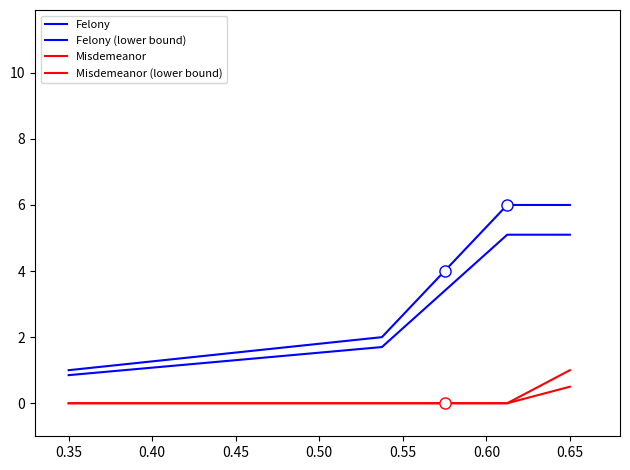

How many Misdemeanor values are between 0 and 1?

5